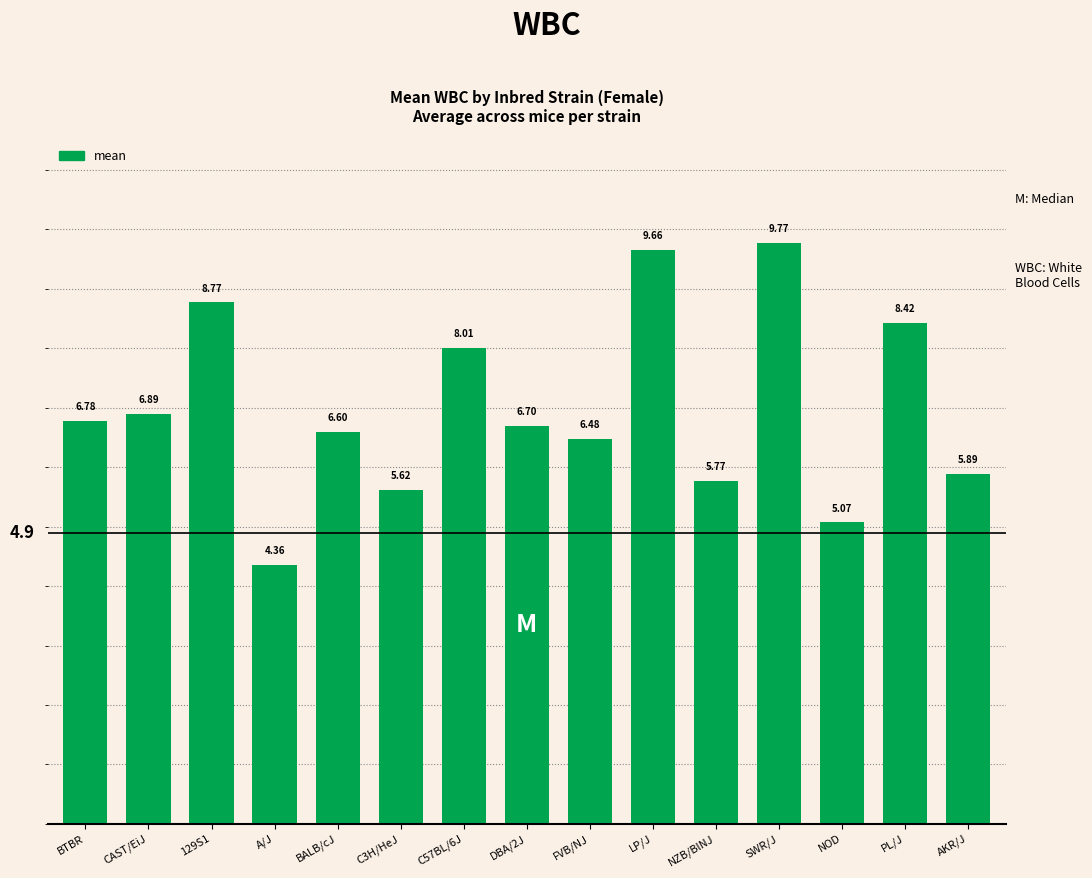

Which label corresponds to the largest value in the chart?

SWR/J